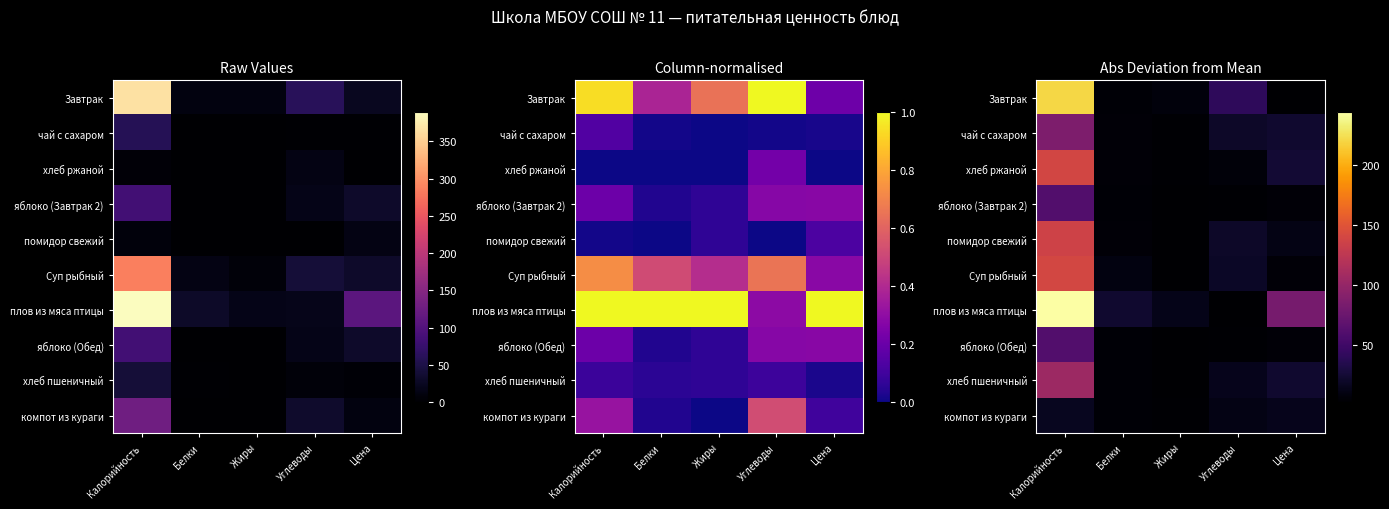

What is the total value across all series at Калорийность?

1209.2